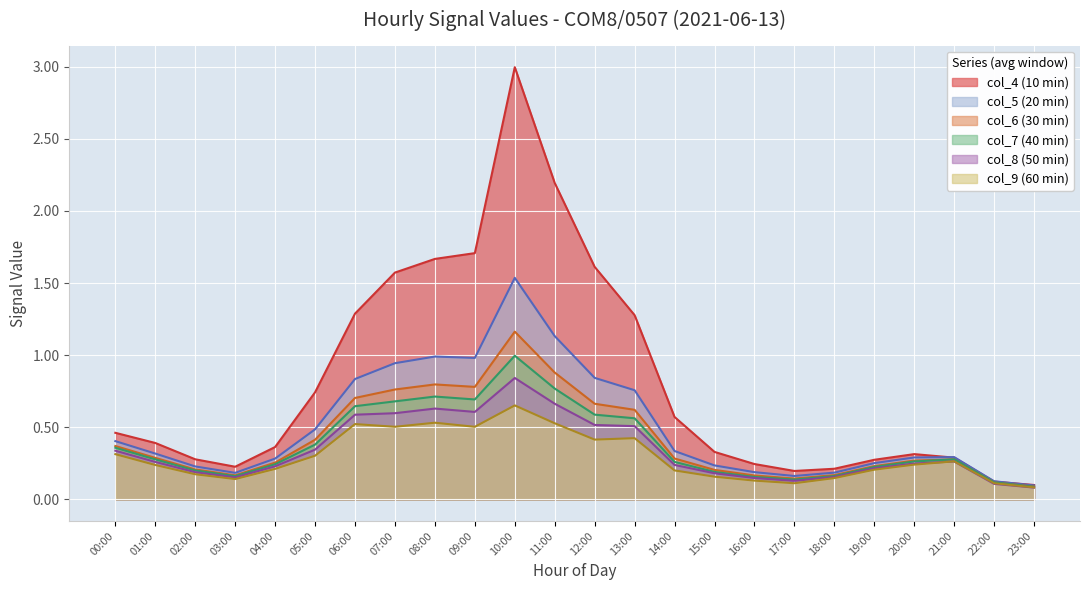

What is the spread (max minus min) of values at 10:00?

2.3